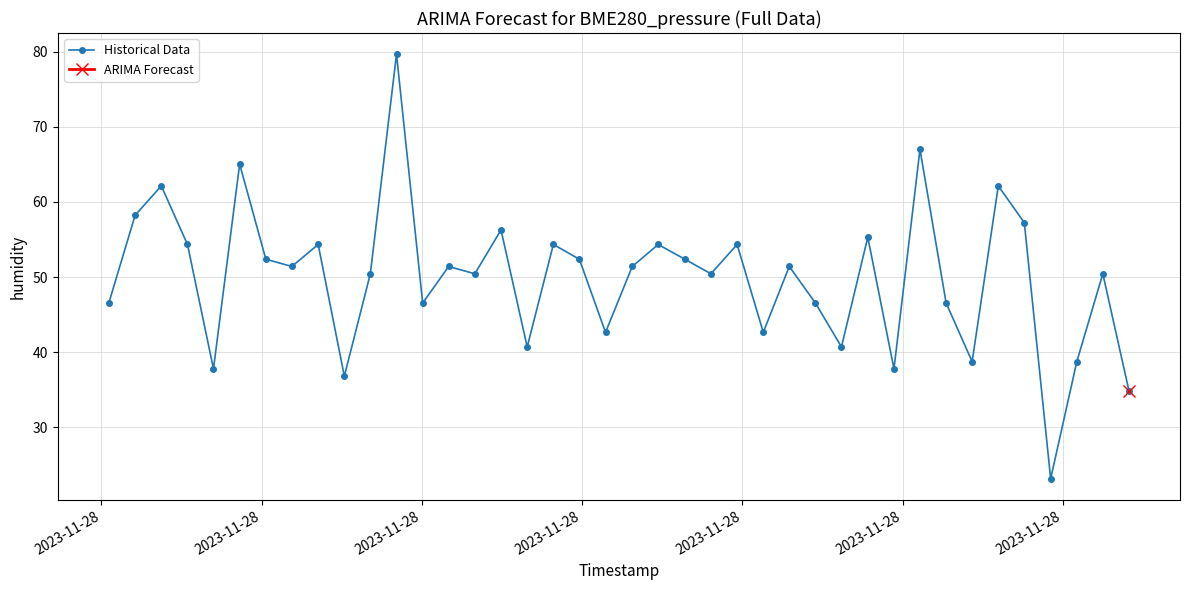

What is the minimum value for Historical Data?

23.2